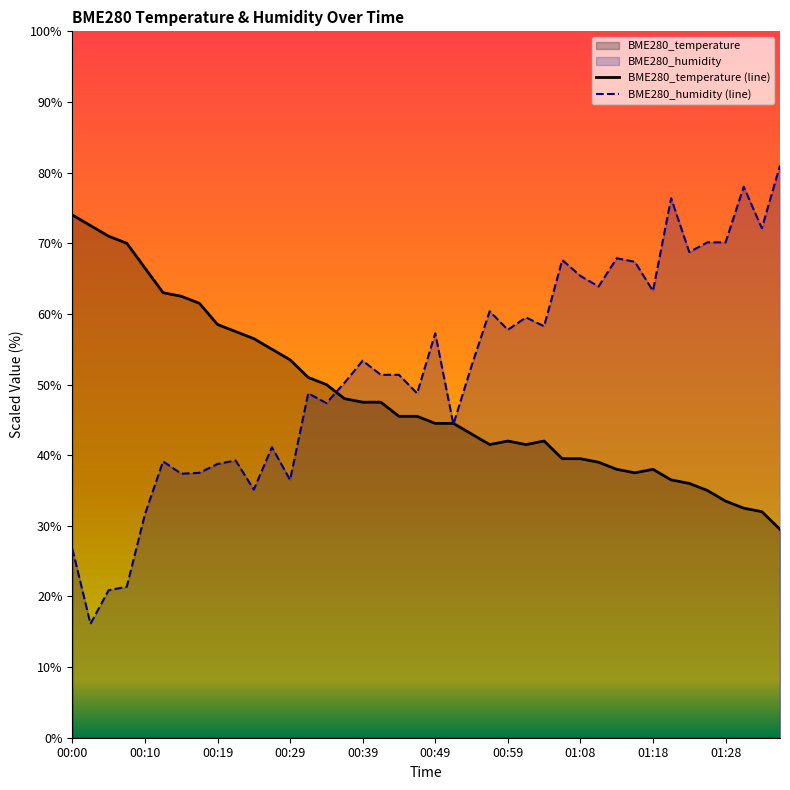

In BME280_temperature, how many points are higher than both neighbors (excluding endpoints)?

3